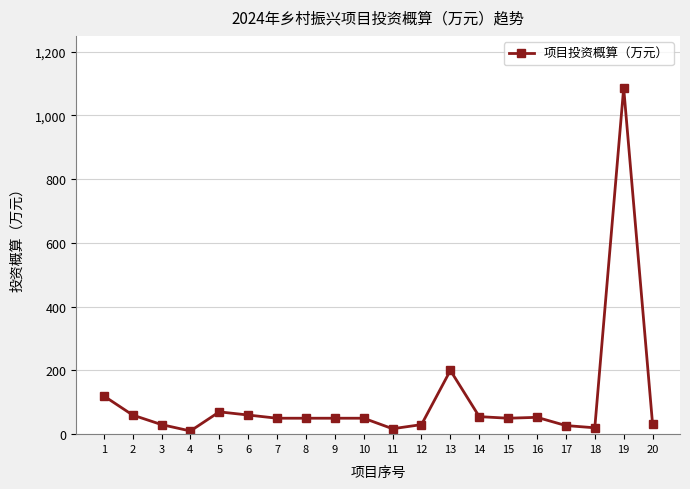

True or false: there are more than 2 points higher than both neighbors.

True